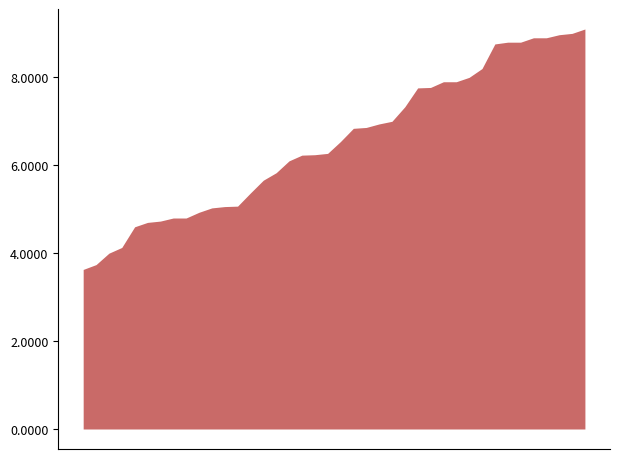

What is the smallest value displayed?

3.6